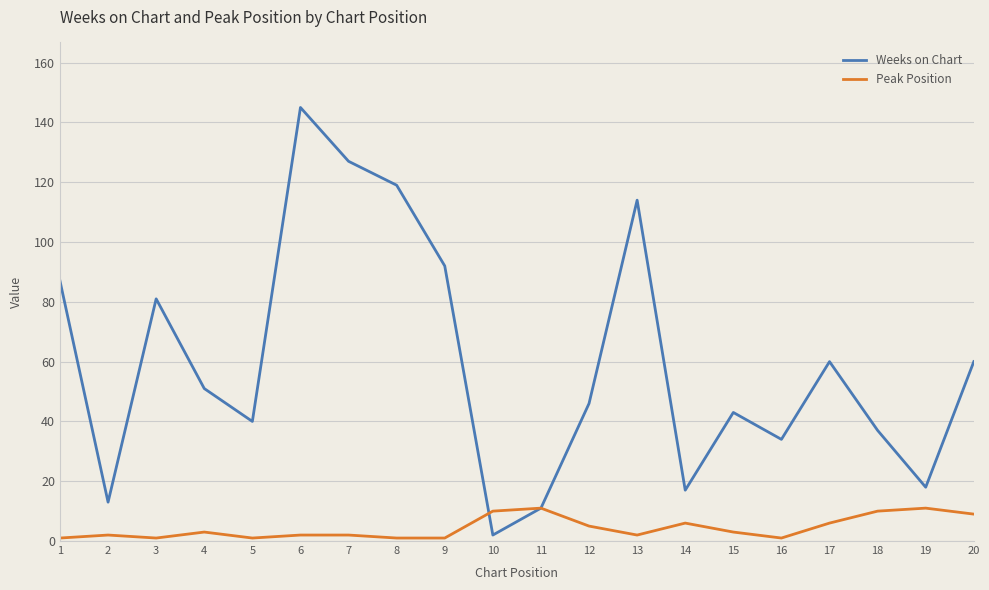

Is the value of Peak Position at 10 greater than the value of Weeks on Chart at 1?

No